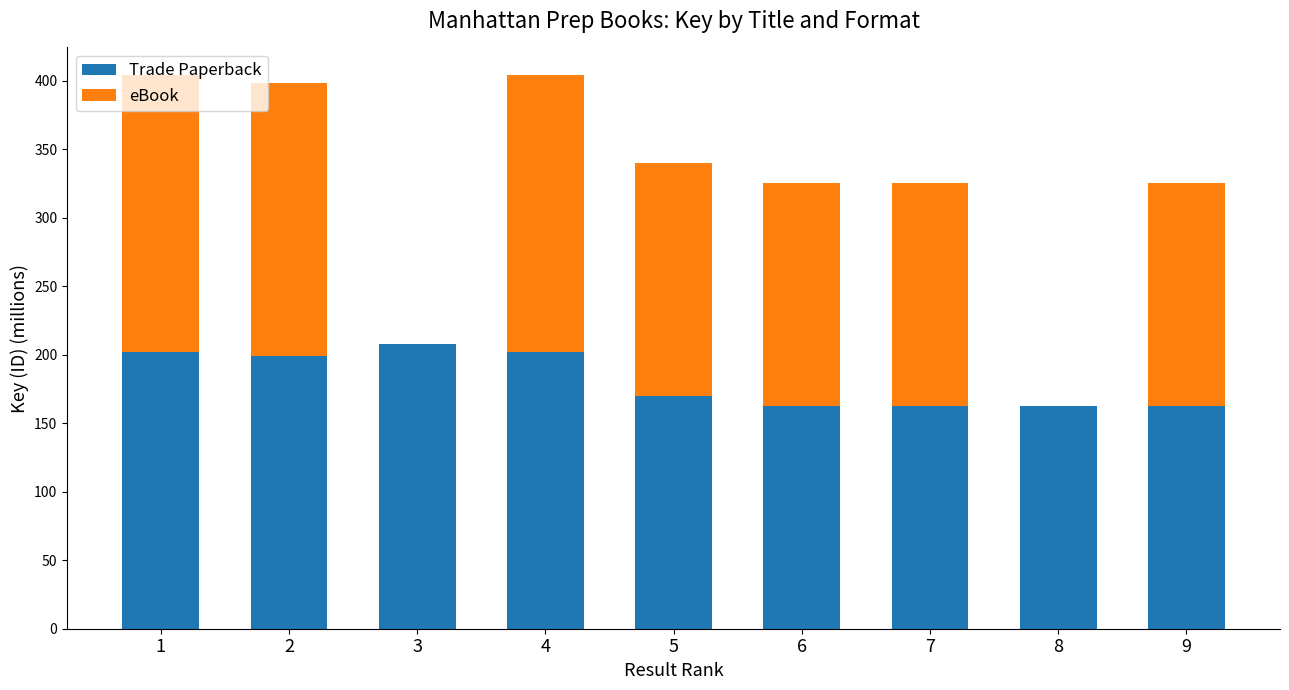

Does the chart contain stacked bars?

Yes